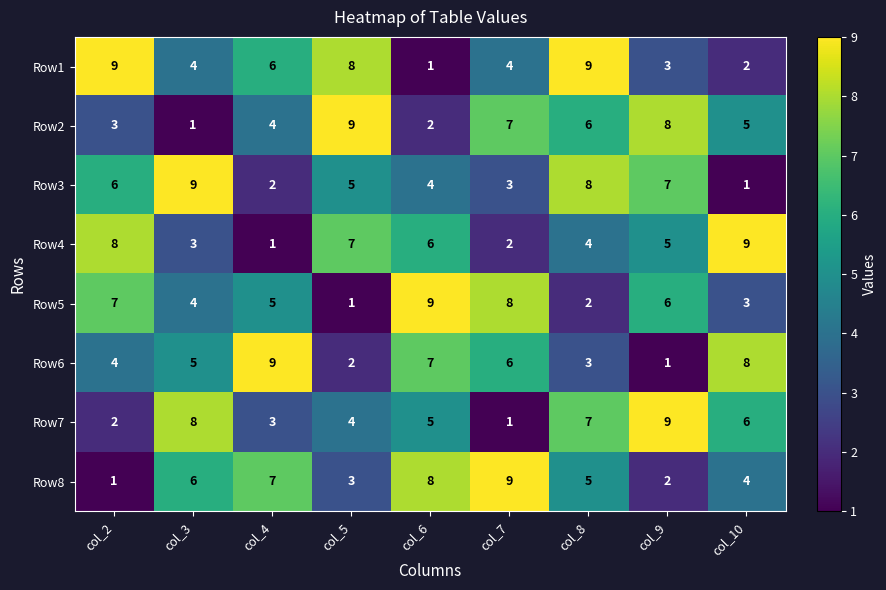

What is the highest value of the Row8 series?

9